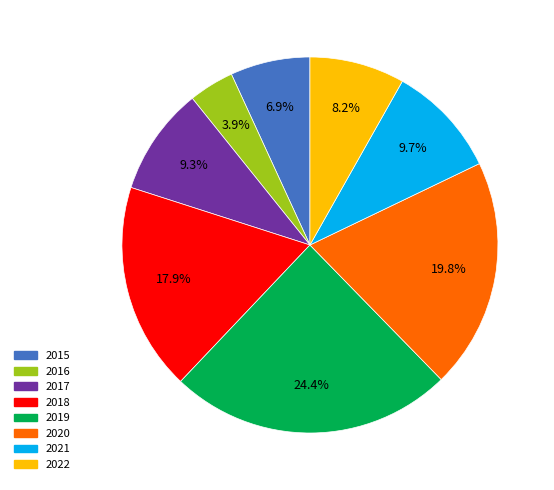

Which category has the biggest portion of the pie?

2019